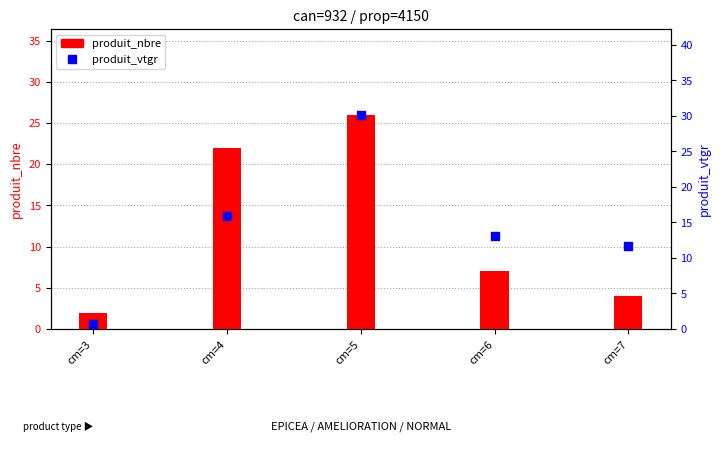

Is the value of produit_nbre at cm=4 greater than the value of produit_vtgr at cm=4?

Yes